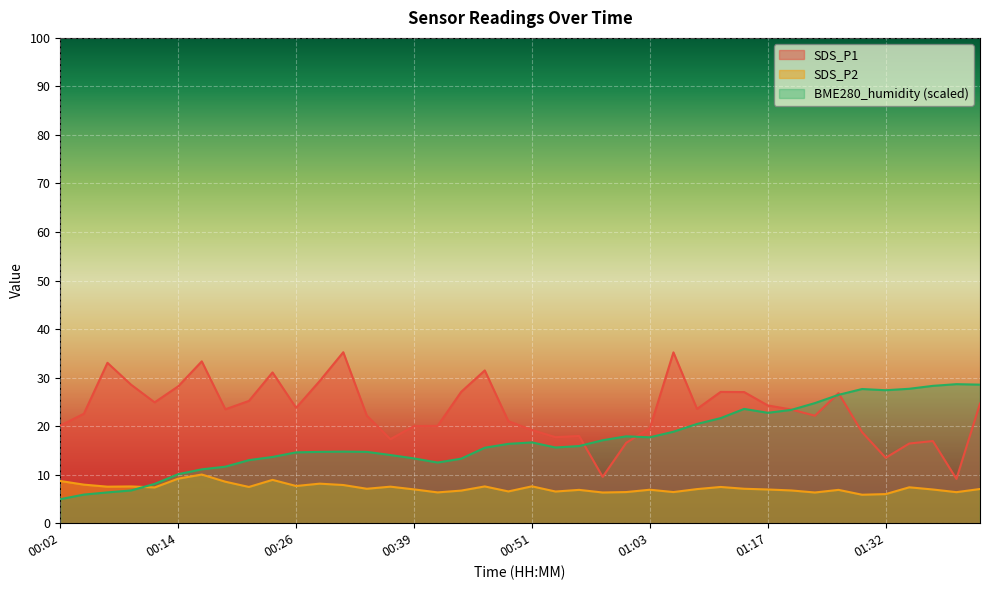

The SDS_P2 series shows 9.2 at 00:14. True or false?

True